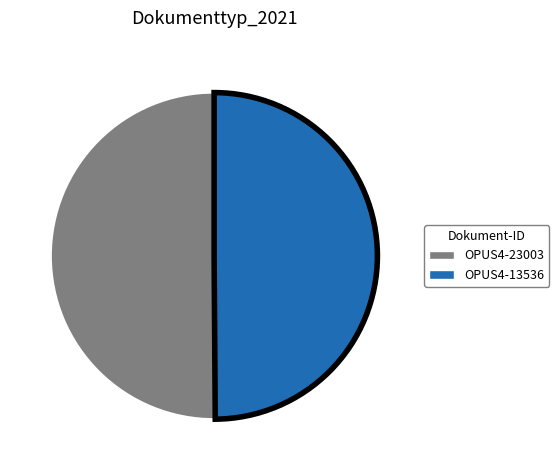

Is it true that OPUS4-13536 is 50% of the pie?

True